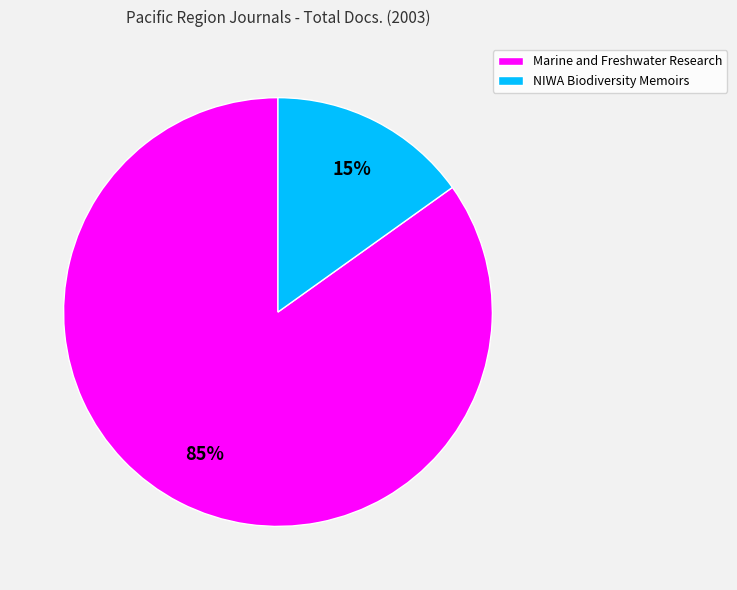

Which category has the biggest portion of the pie?

Marine and Freshwater Research